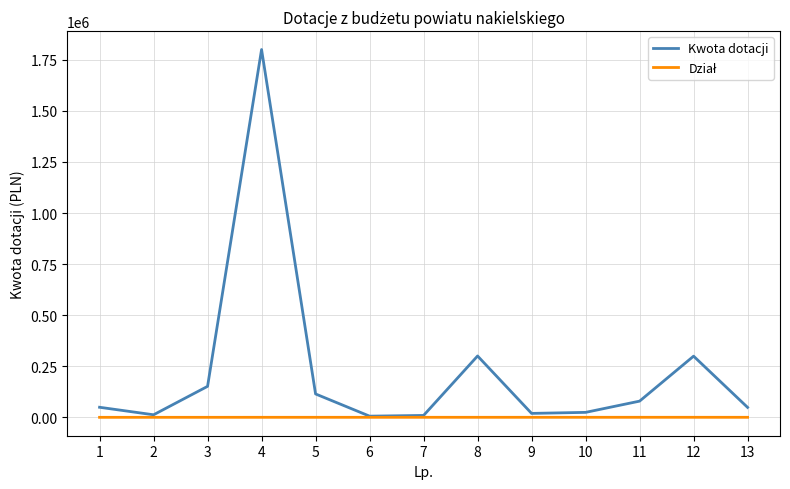

Which series has the largest range (max minus min)?

Kwota dotacji